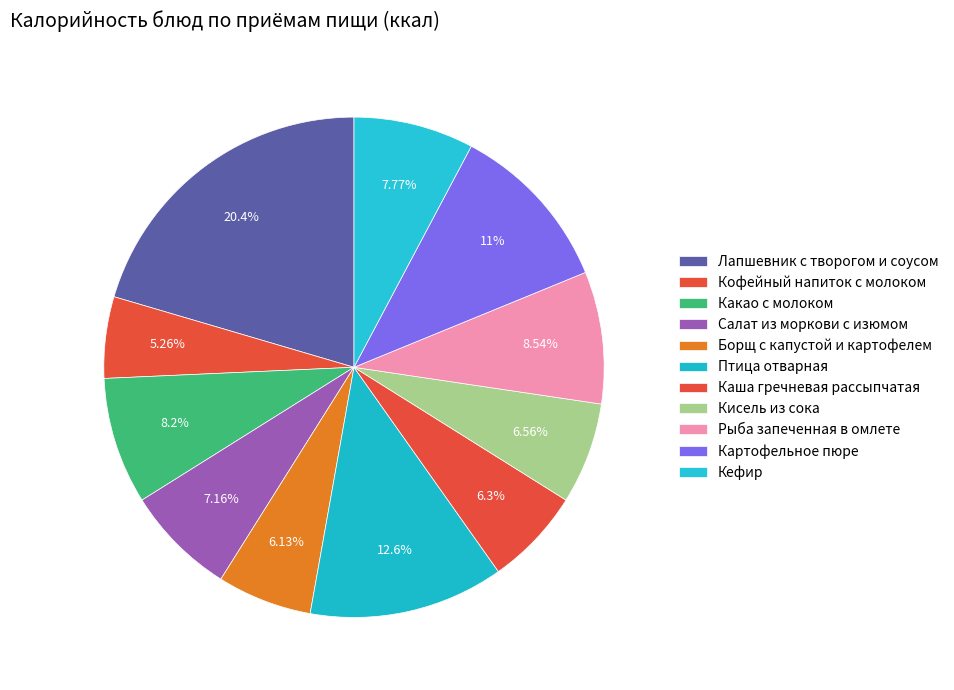

How many segments does this pie chart have?

11